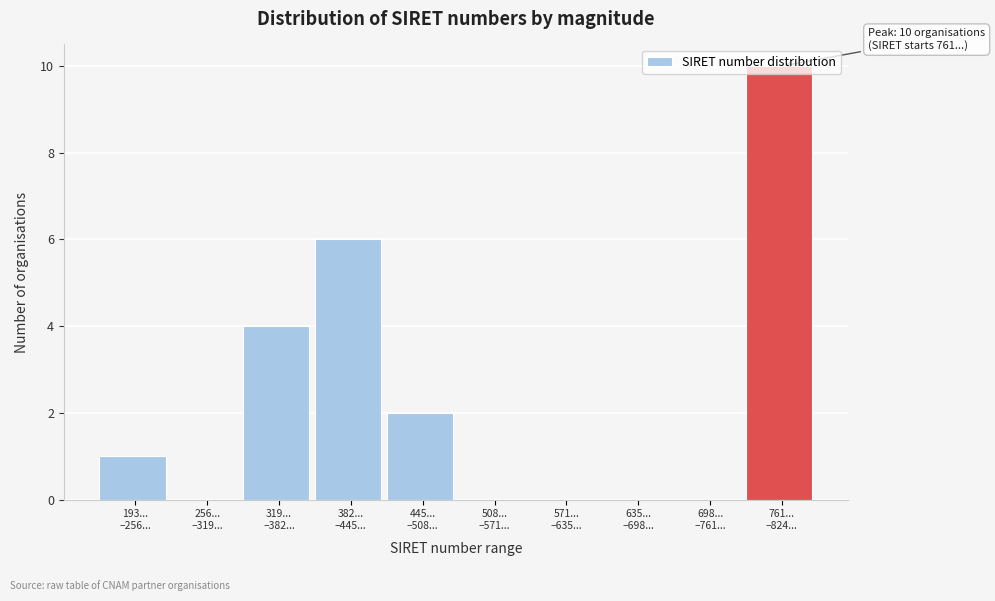

What is the sum of all values?

23